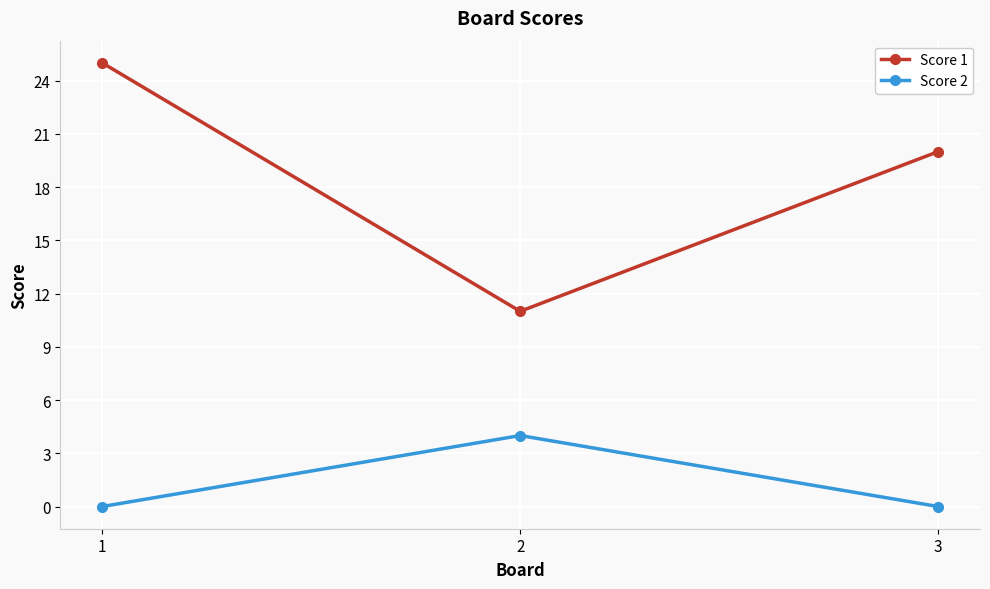

Reading left to right, list all the values displayed in this chart.

Score 1: 1=25	2=11	3=20
Score 2: 1=0	2=4	3=0